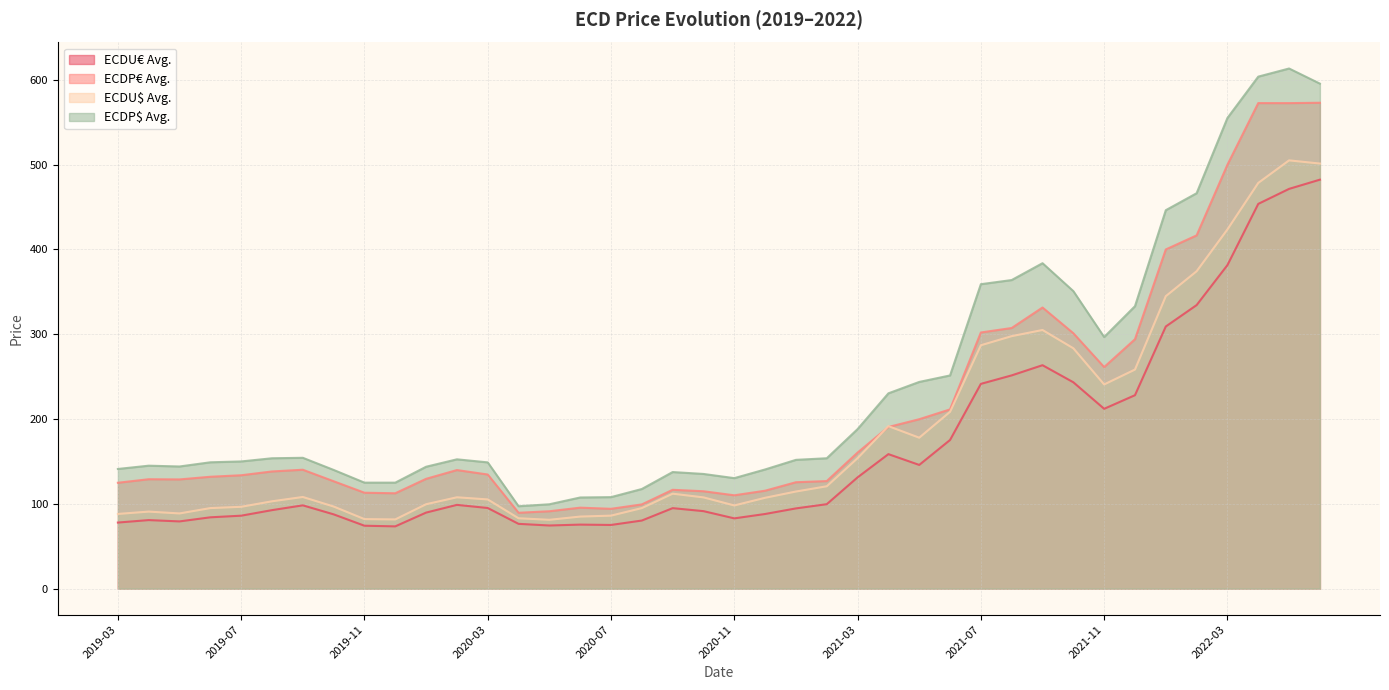

What is the minimum value shown in the chart?

73.5